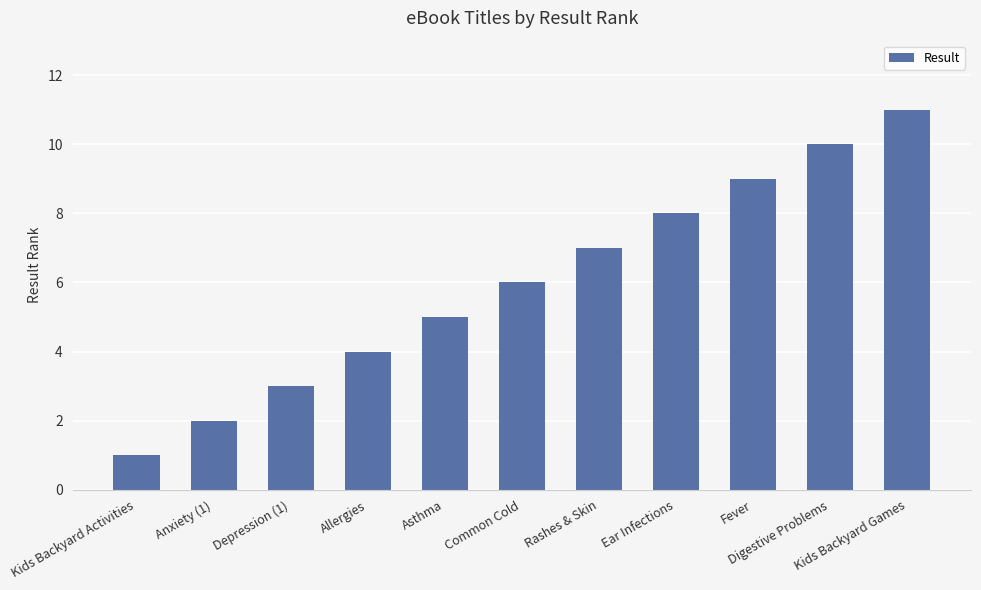

What is the sum of all values?

66